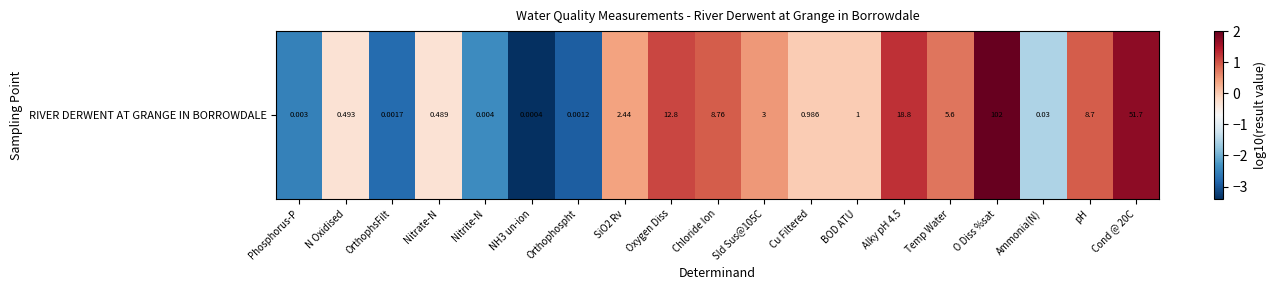

The value at Phosphorus-P is -2.5. True or false?

True